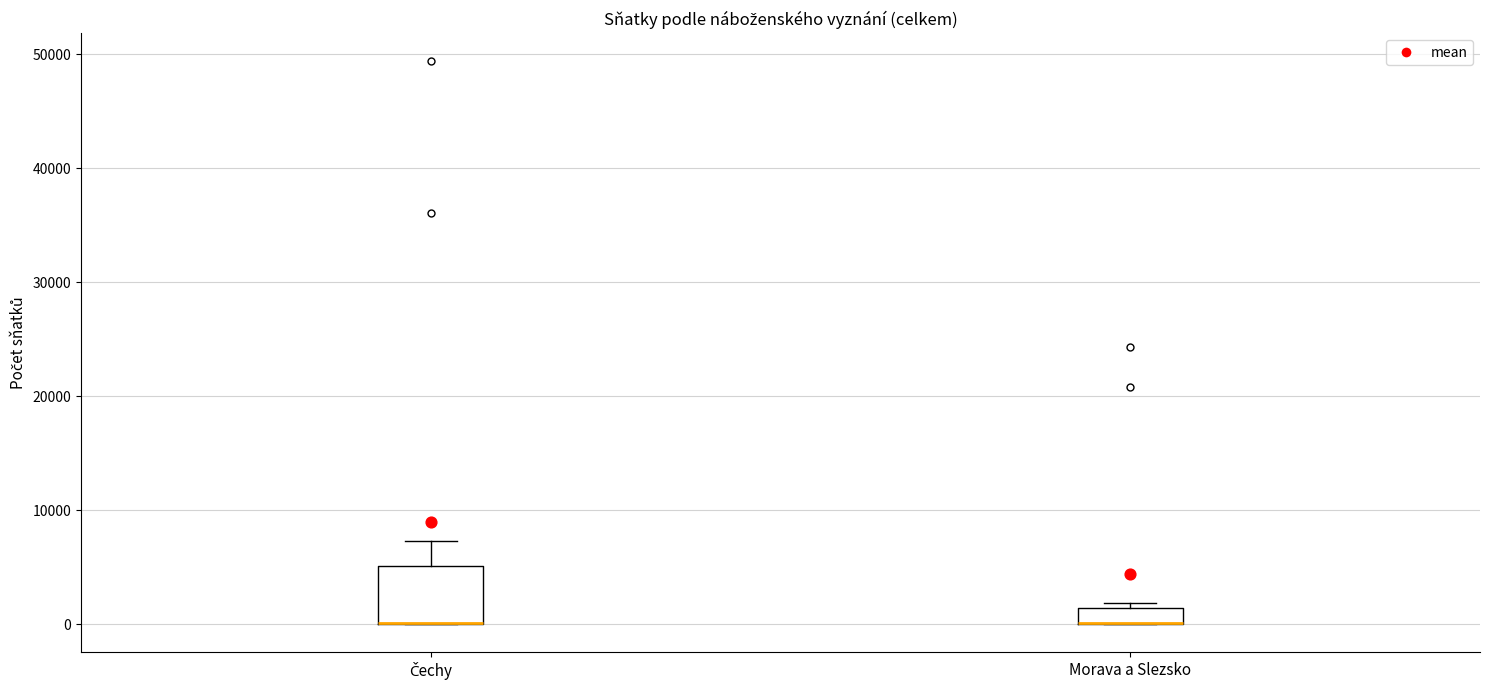

Where is the lower edge of the box for Morava a Slezsko on the y-axis? The values are not printed on the chart, so give them approximately, as read against the axis.

0